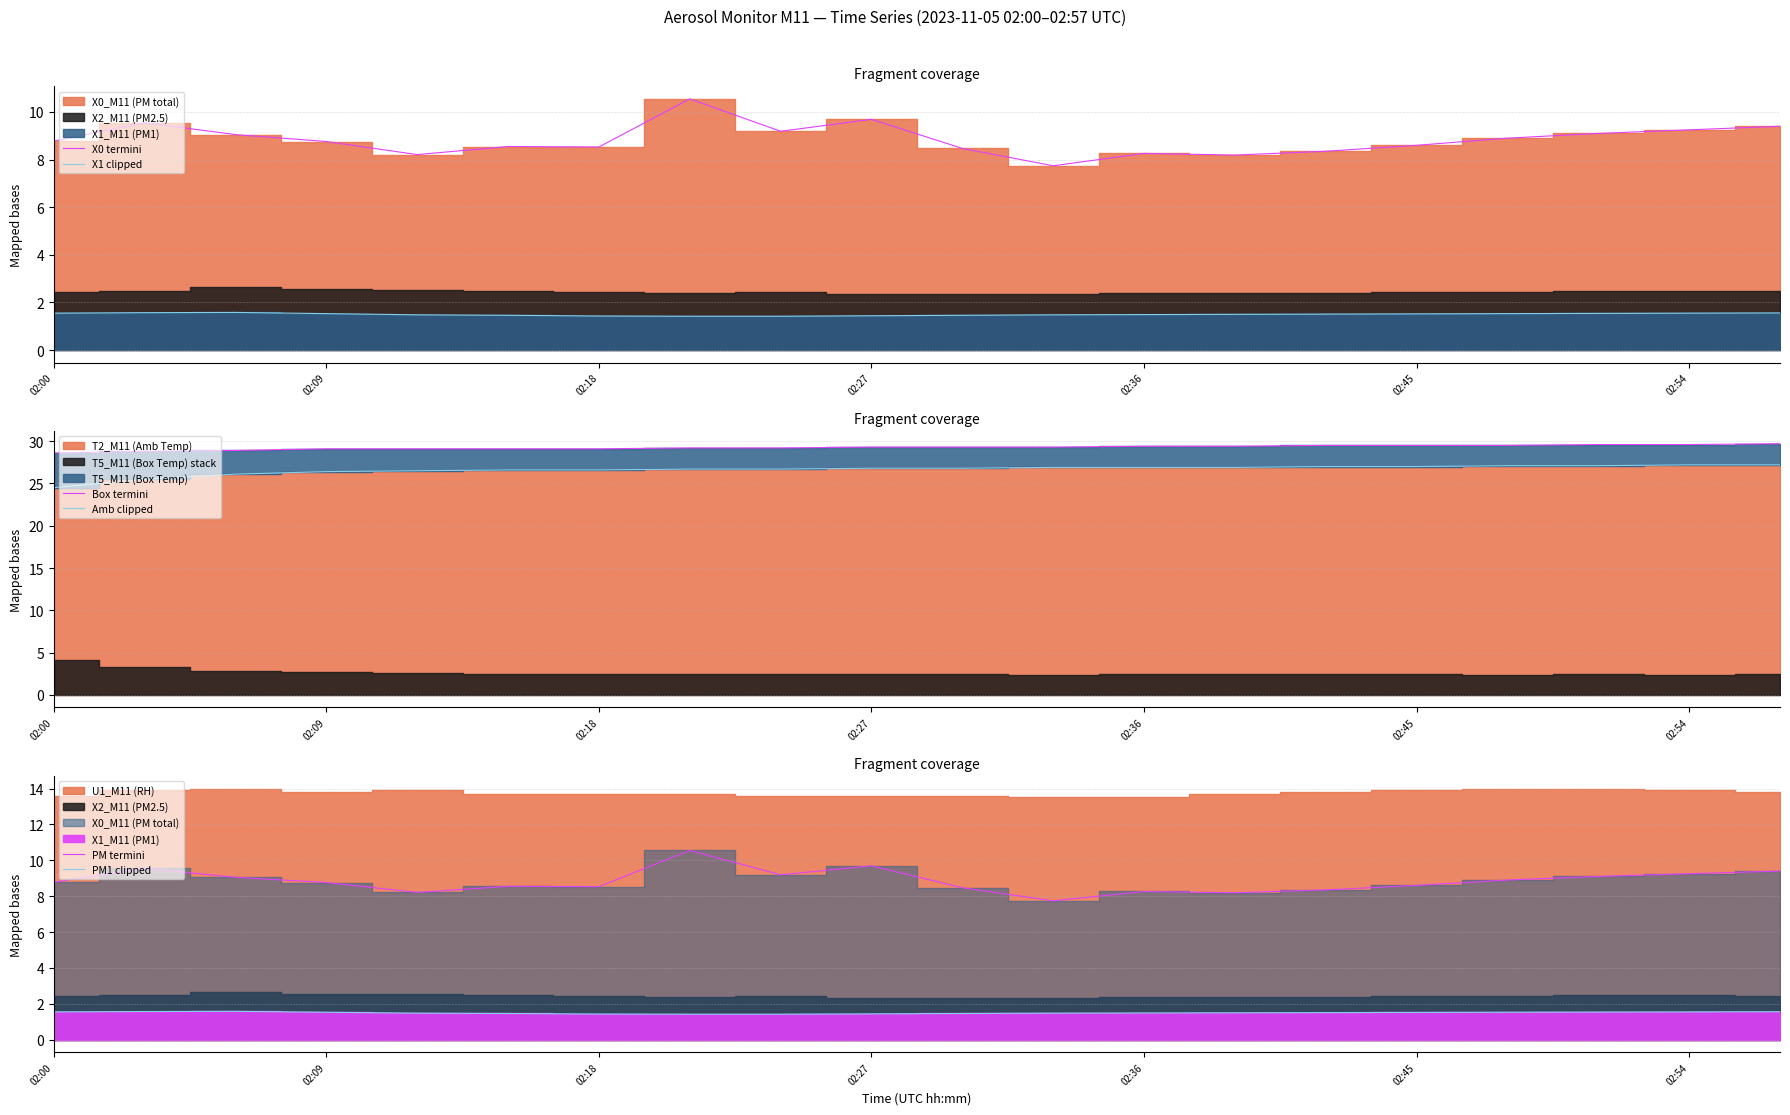

Which series has the widest spread of values?

X0 termini